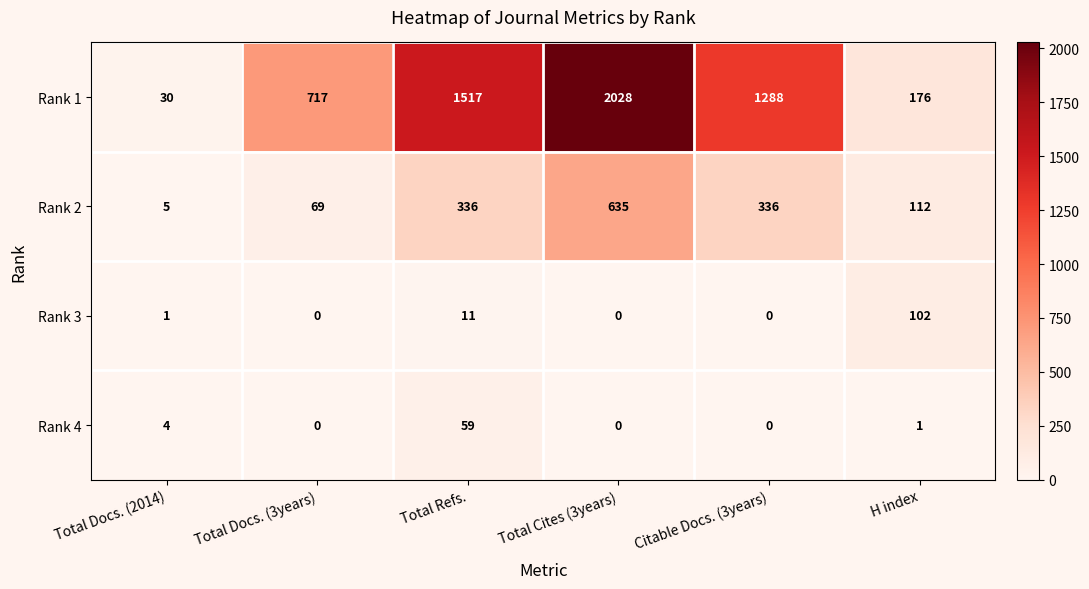

Read the Rank 1 value at Total Docs. (3years).

717